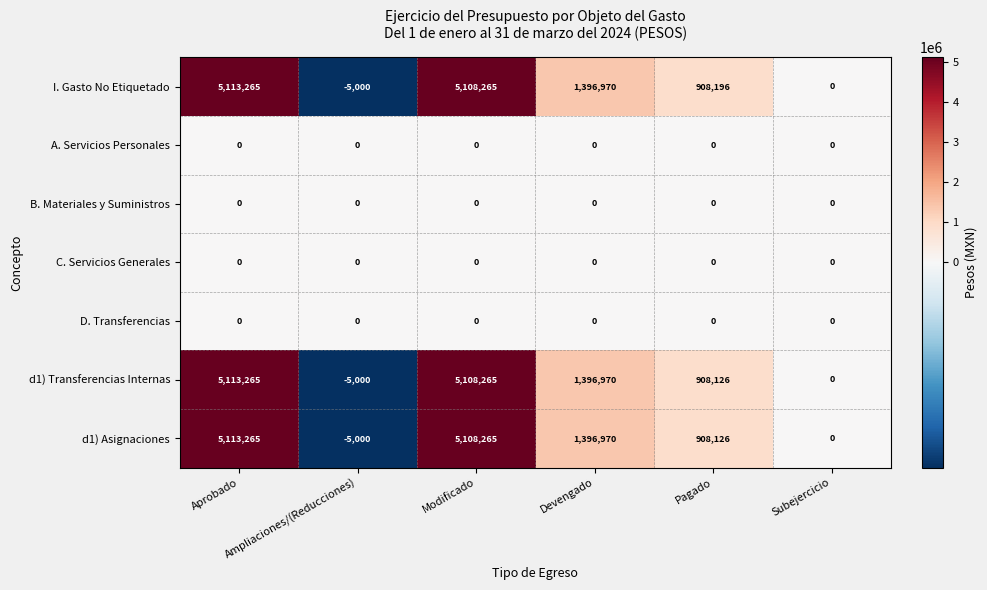

What is the smallest value displayed?

-5000